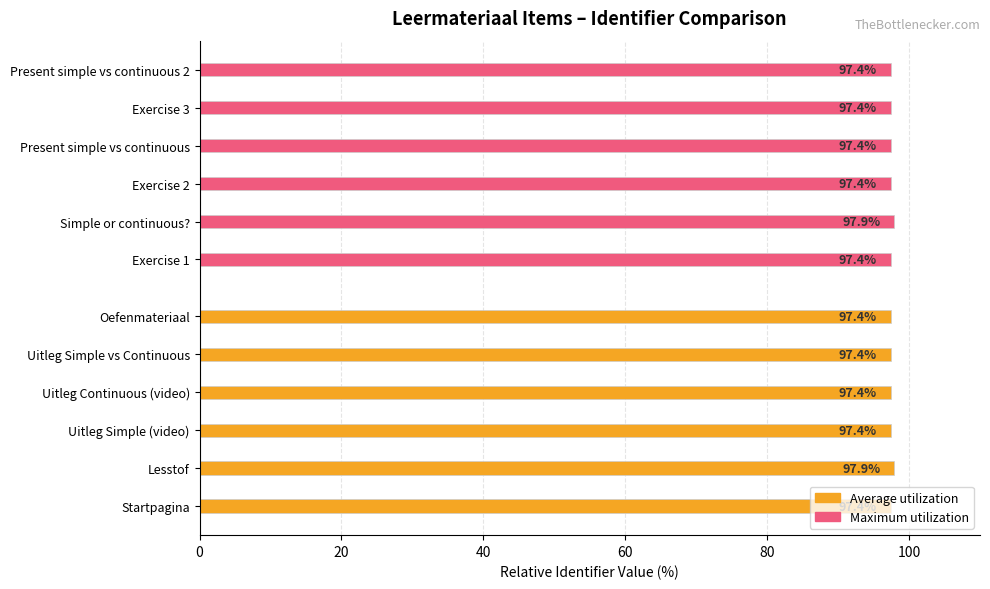

Which series has the largest total across all categories?

Maximum utilization